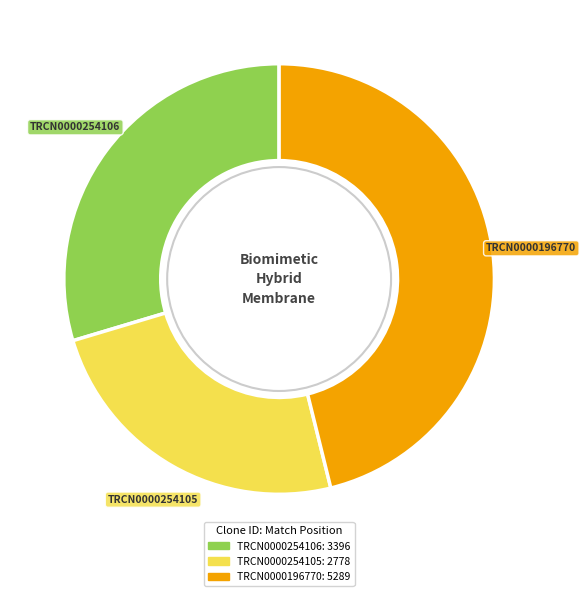

Rank the categories by value from highest to lowest.

TRCN0000196770, TRCN0000254106, TRCN0000254105